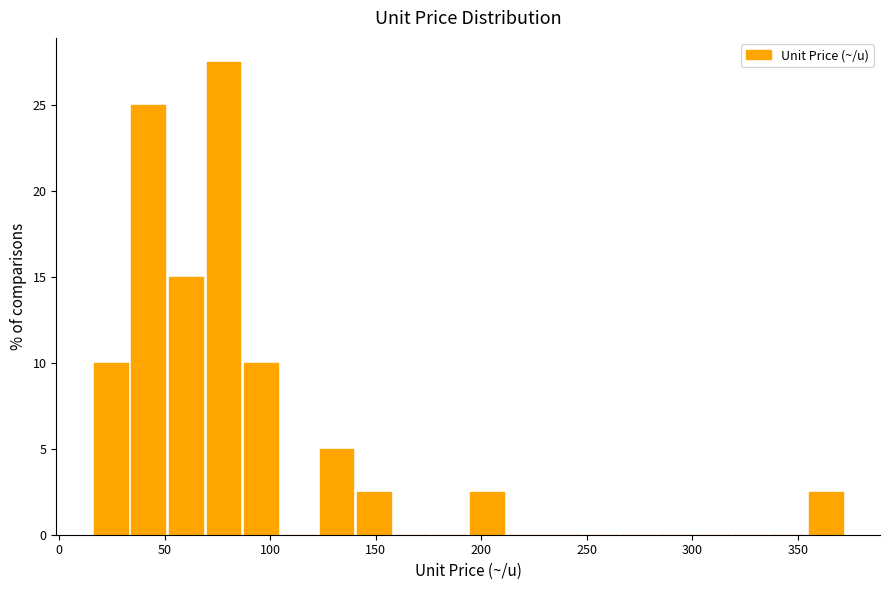

Read against the x-axis, roughly where is the centre of the tallest bar?

80